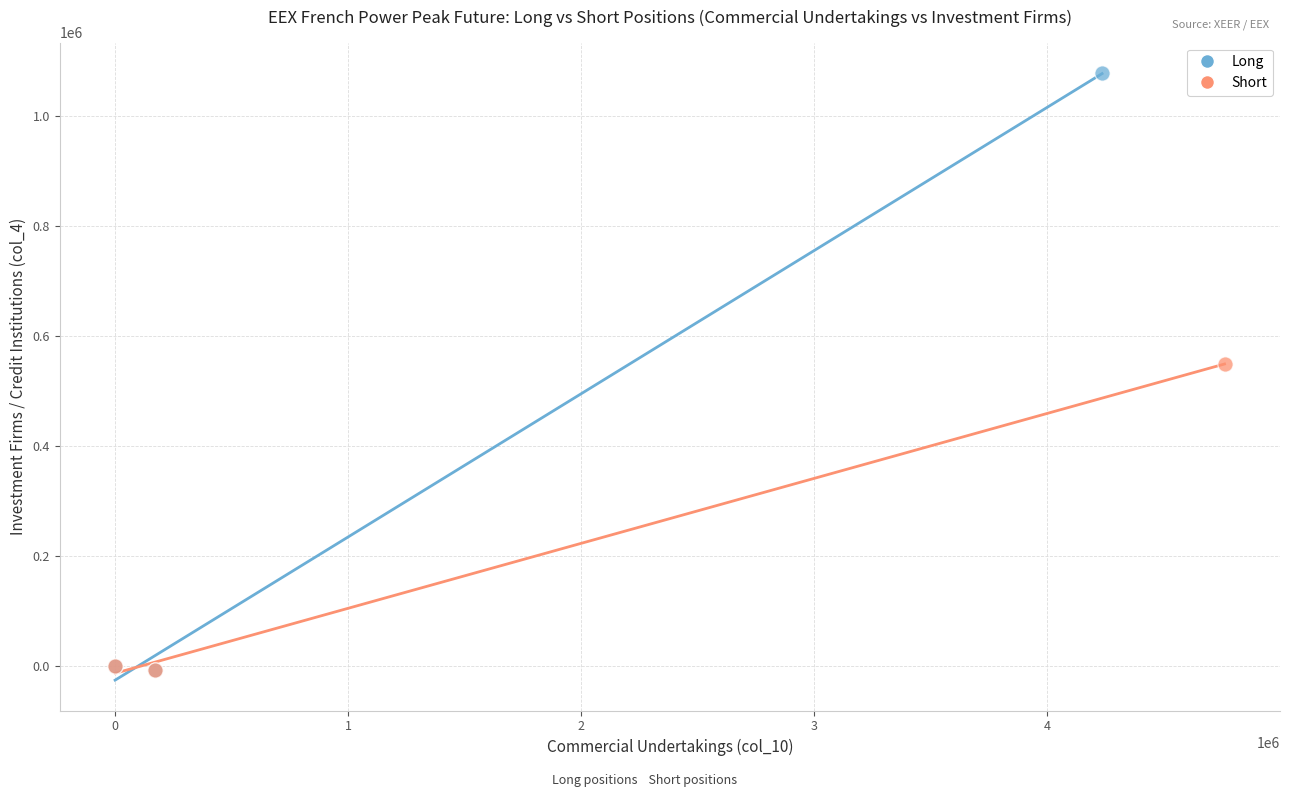

Which series has the widest spread of Y values?

Long